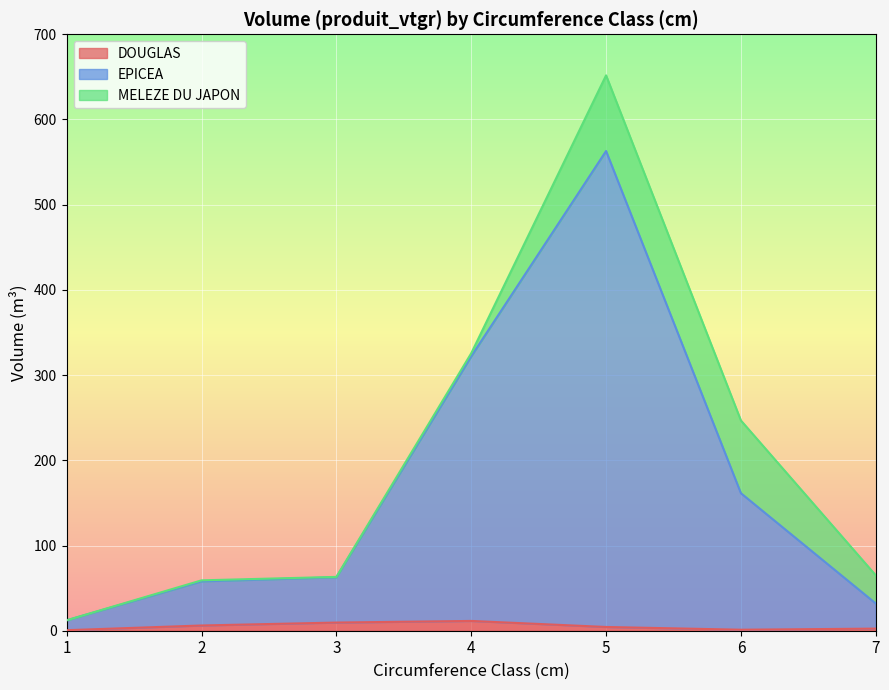

What value does the DOUGLAS series have at 2?

6.1